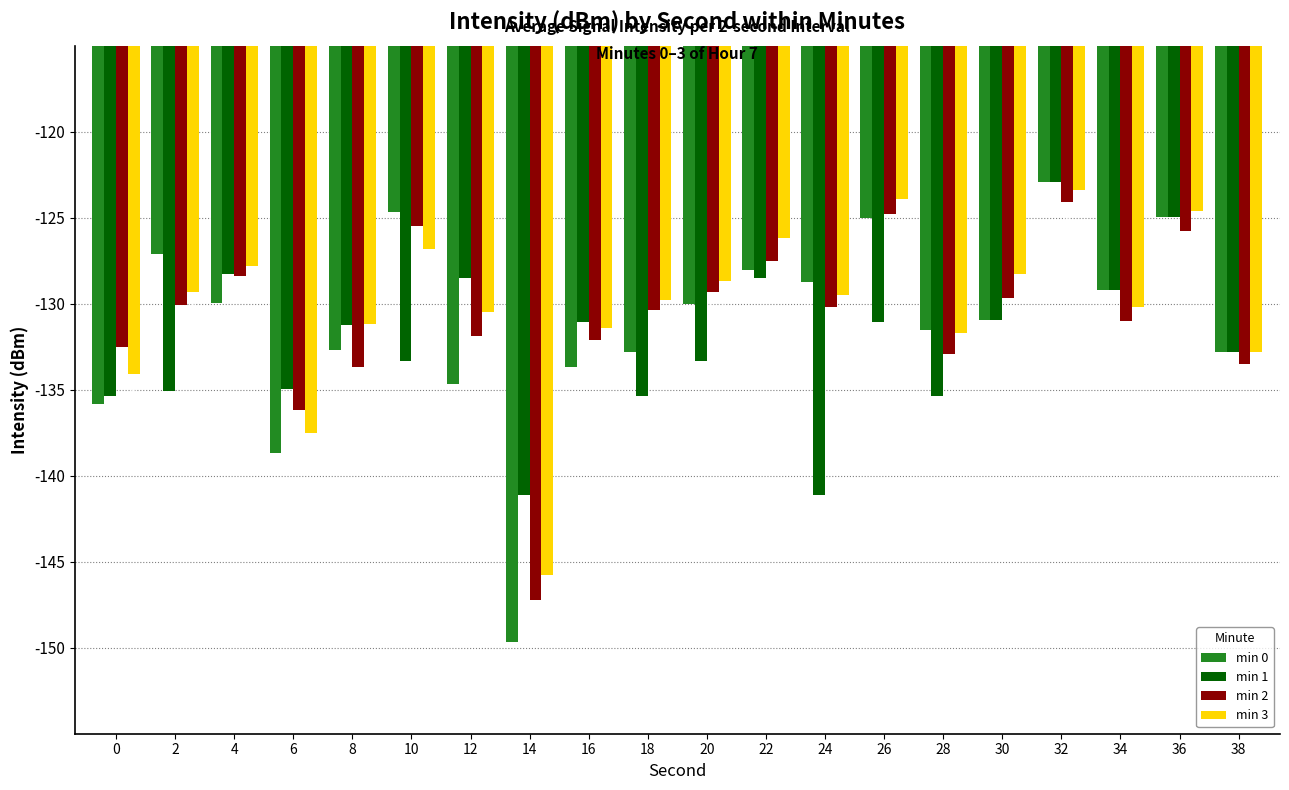

At which label is min 1 closest to -132?

8